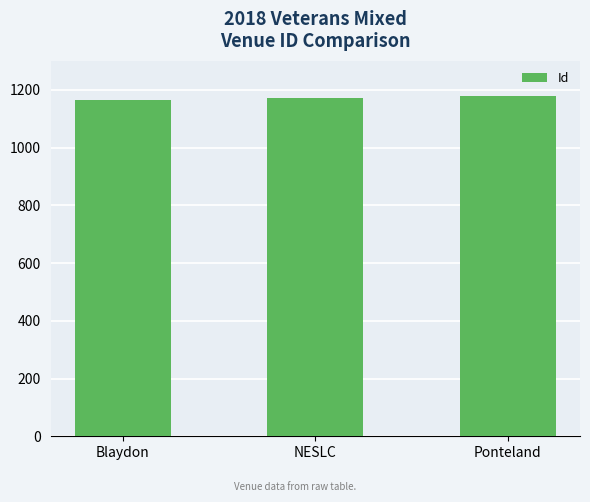

What is the greatest value displayed?

1179